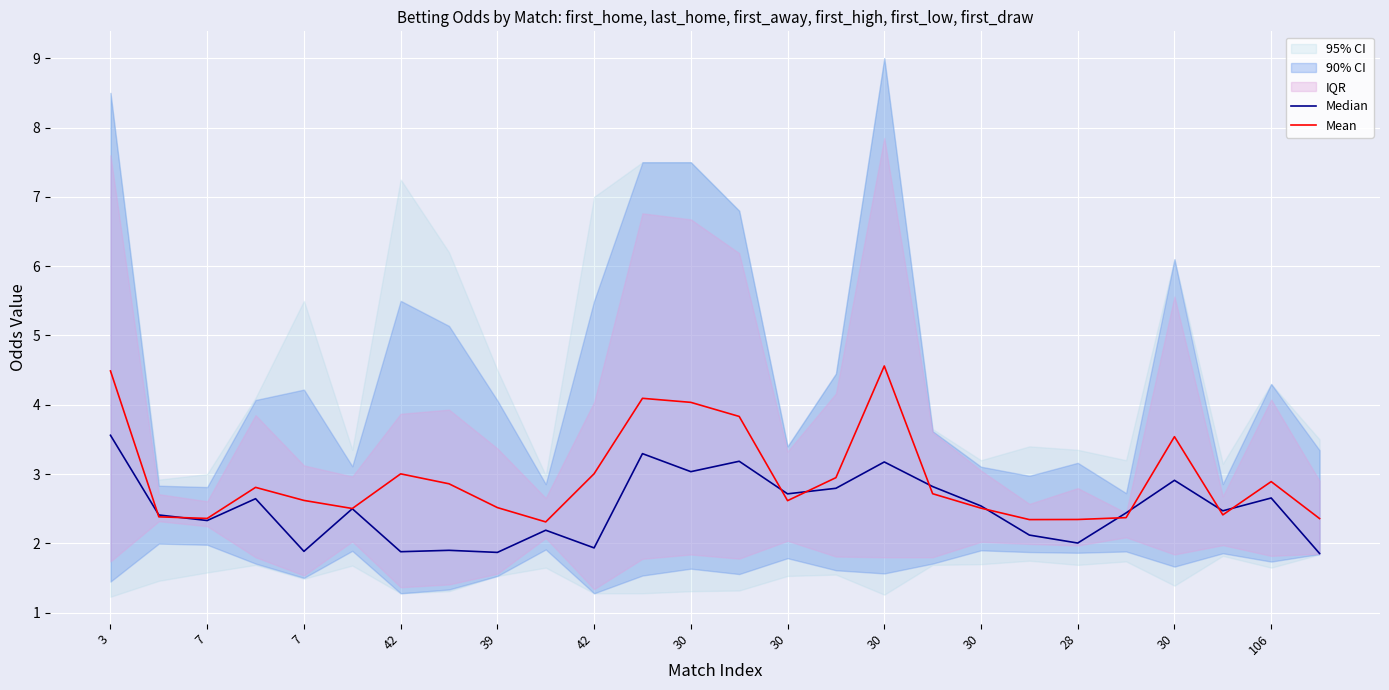

What is the smallest value displayed?

1.9